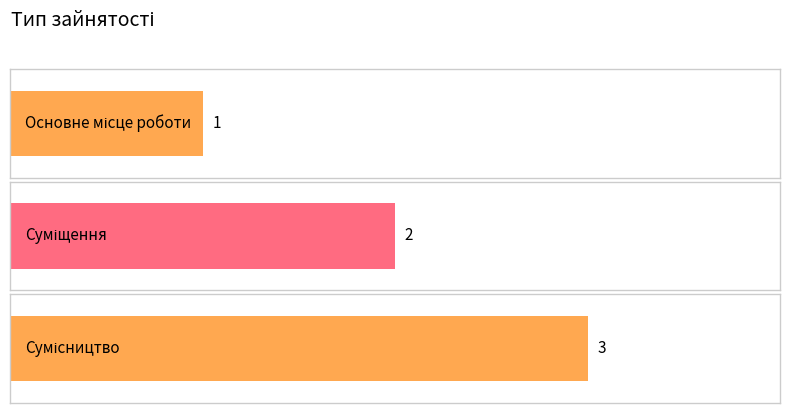

Reading left to right, list all the values displayed in this chart.

1	2	3